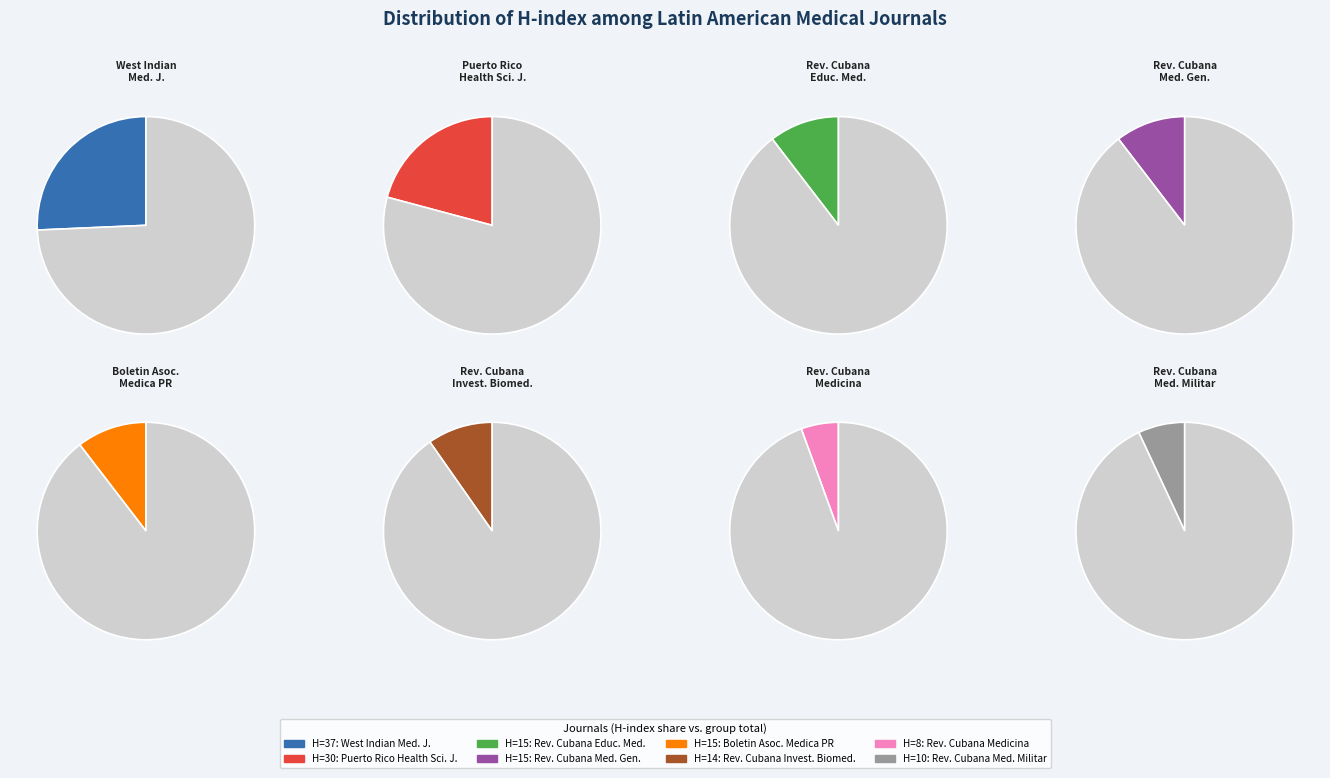

How many segments does this pie chart have?

8